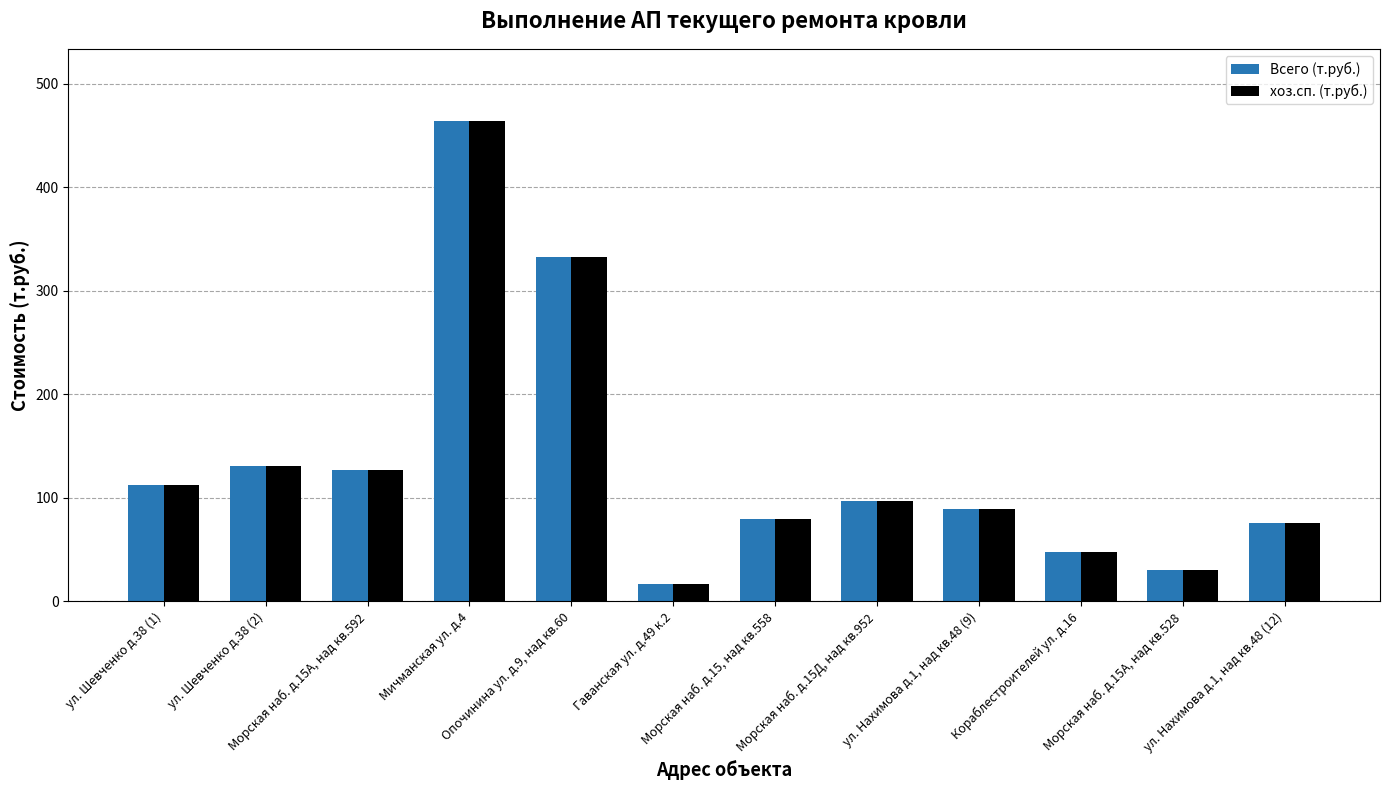

Where is хоз.сп. (т.руб.) nearest to the value 240?

Опочинина ул. д.9, над кв.60